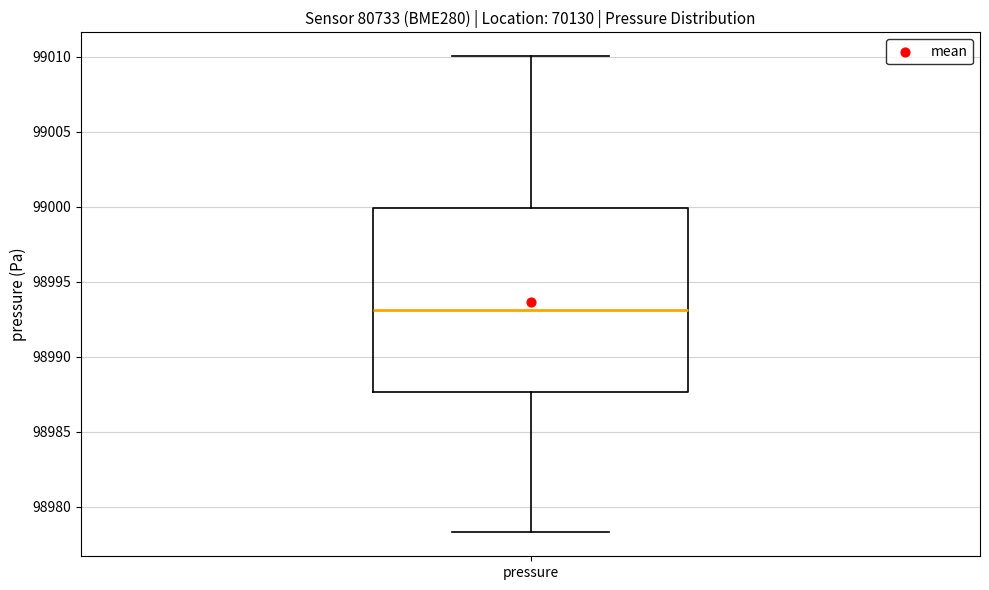

Read this box plot against the y-axis: the position of the median line, the range covered by the box, and the ends of both whiskers. The values are not printed on the chart, so give them approximately, as read against the axis.

median 98993.0, box 98987.5 to 99000.0, whiskers 98978.5 to 99010.0